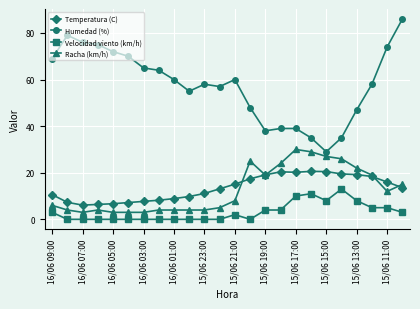

Which series has the largest total across all categories?

Humedad (%)